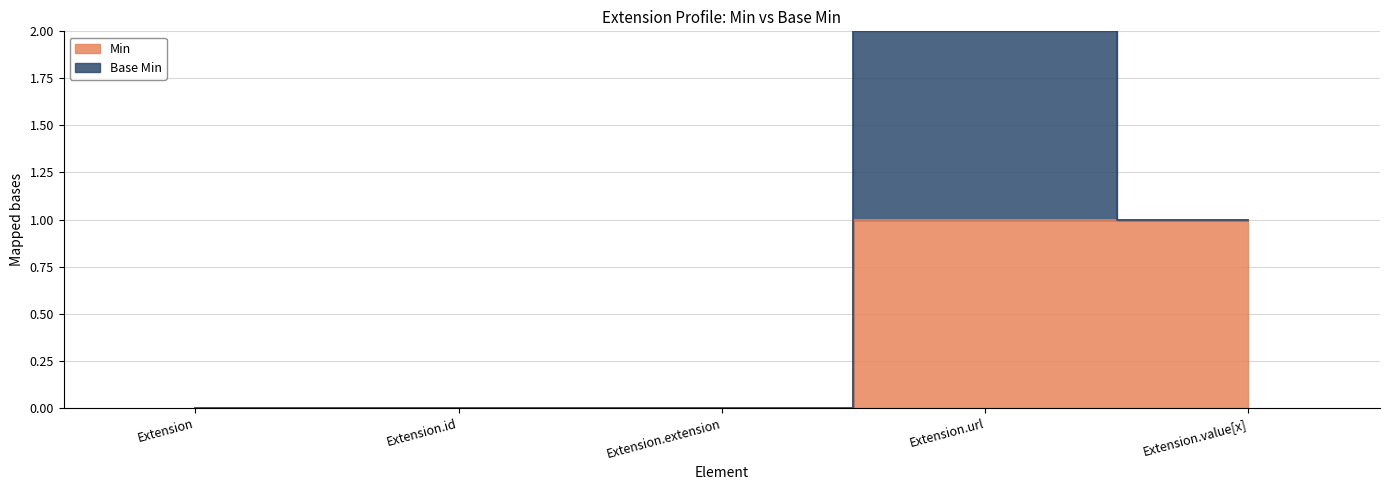

At which label is the value closest to 0?

Extension